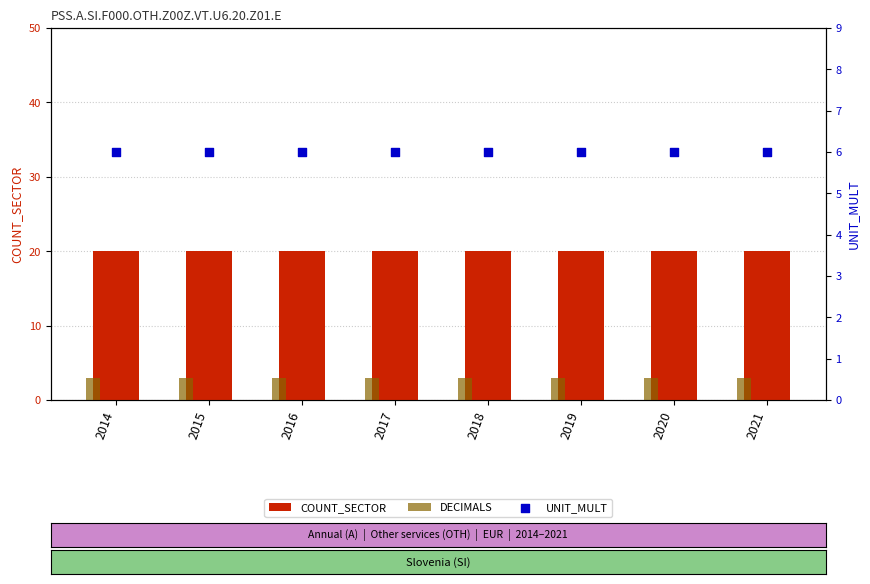

At how many categories does at least one series exceed 19?

8